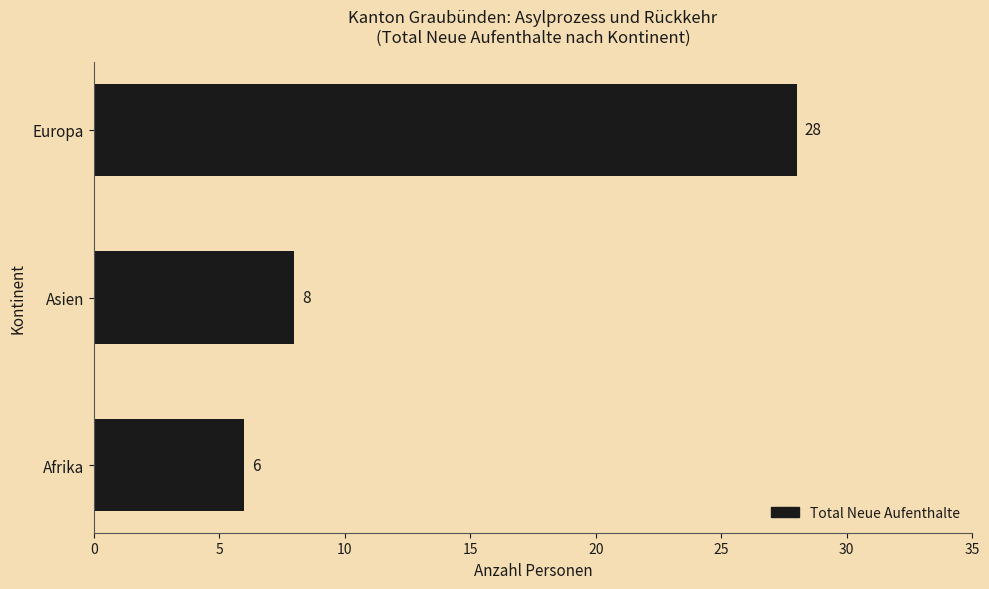

Reading bottom to top, extract all data points from this chart.

6	8	28